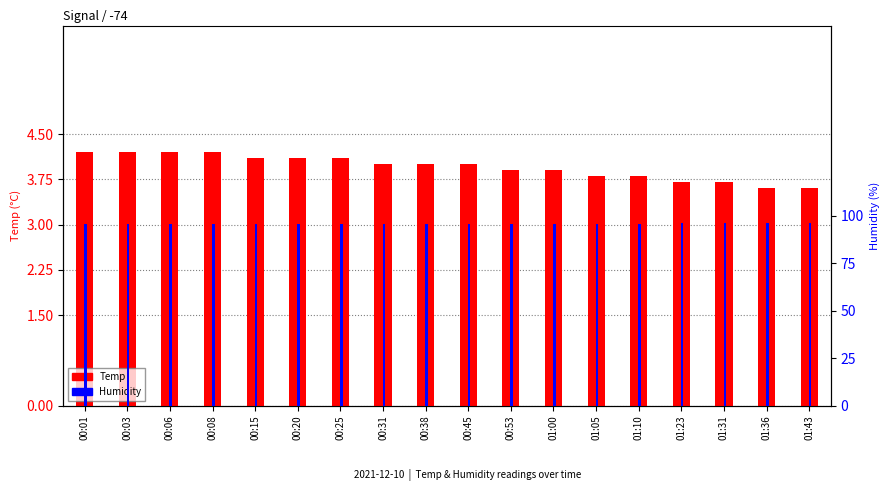

Reading right to left, list all the values displayed in this chart.

Temp: 3.6	3.6	3.7	3.7	3.8	3.8	3.9	3.9	4.0	4.0	4.0	4.1	4.1	4.1	4.2	4.2	4.2	4.2
Humidity: 96.1	96.0	96.0	95.9	95.6	95.5	95.5	95.5	95.6	95.5	95.5	95.6	95.6	95.5	95.5	95.6	95.6	95.6